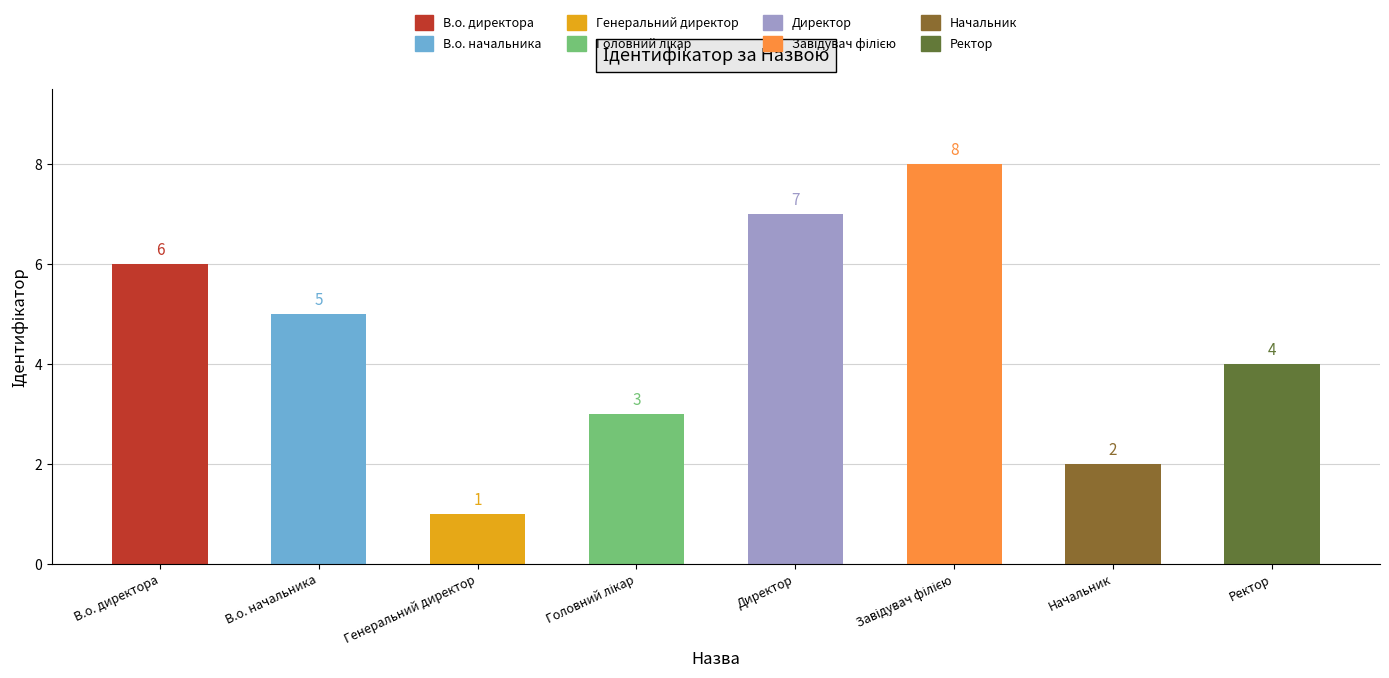

Rank the categories by value from lowest to highest.

Генеральний директор, Начальник, Головний лікар, Ректор, В.о. начальника, В.о. директора, Директор, Завідувач філією